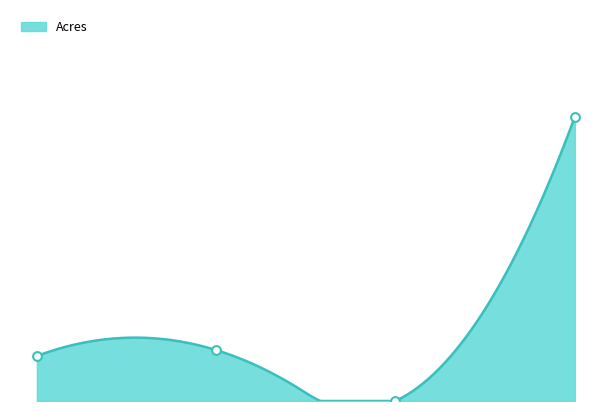

What is the change in value from 2068 to 2070?

-0.2